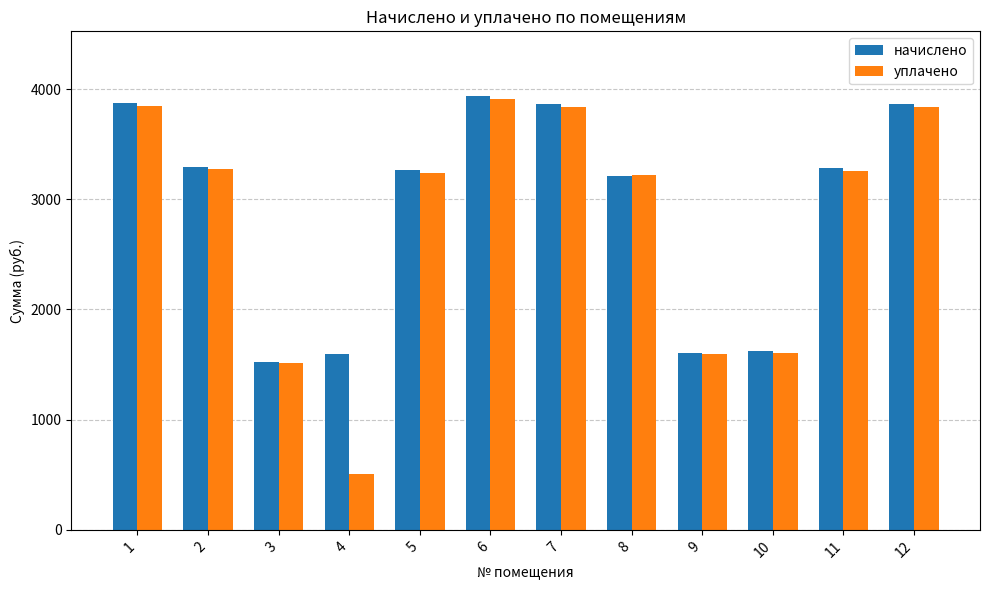

How many bars are there in each group?

2